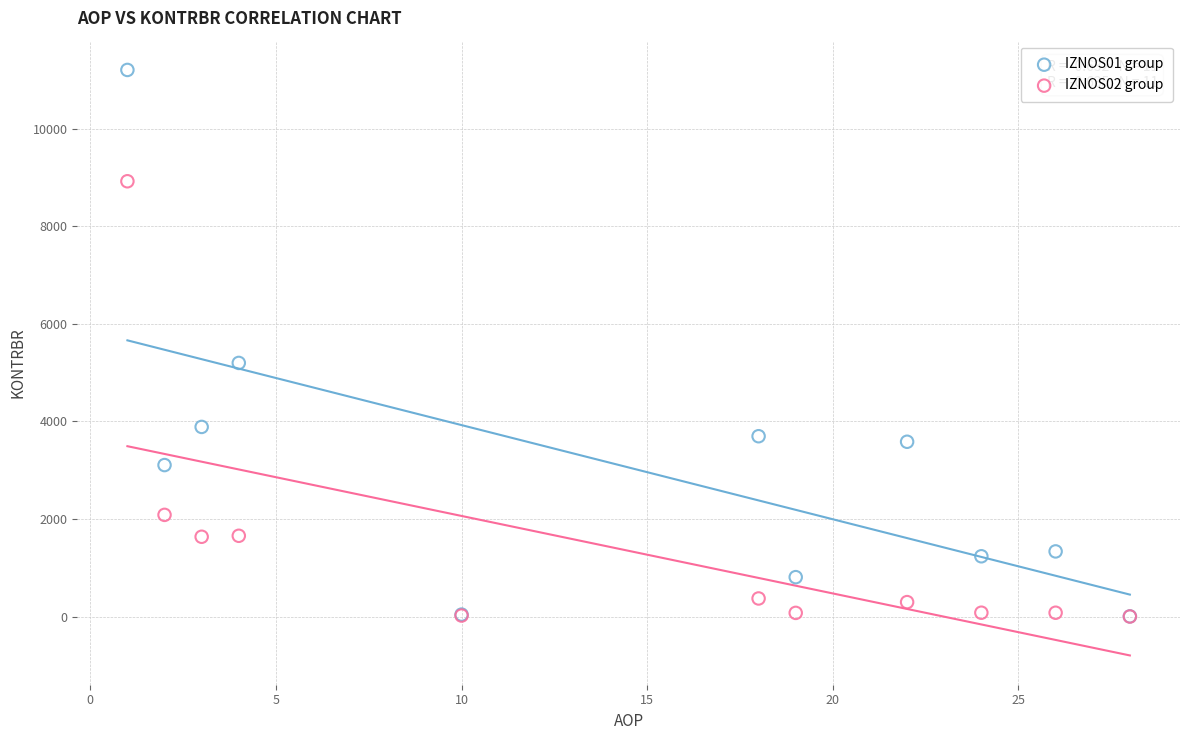

Across all series, what Y value is closest to 5601?

5197.9